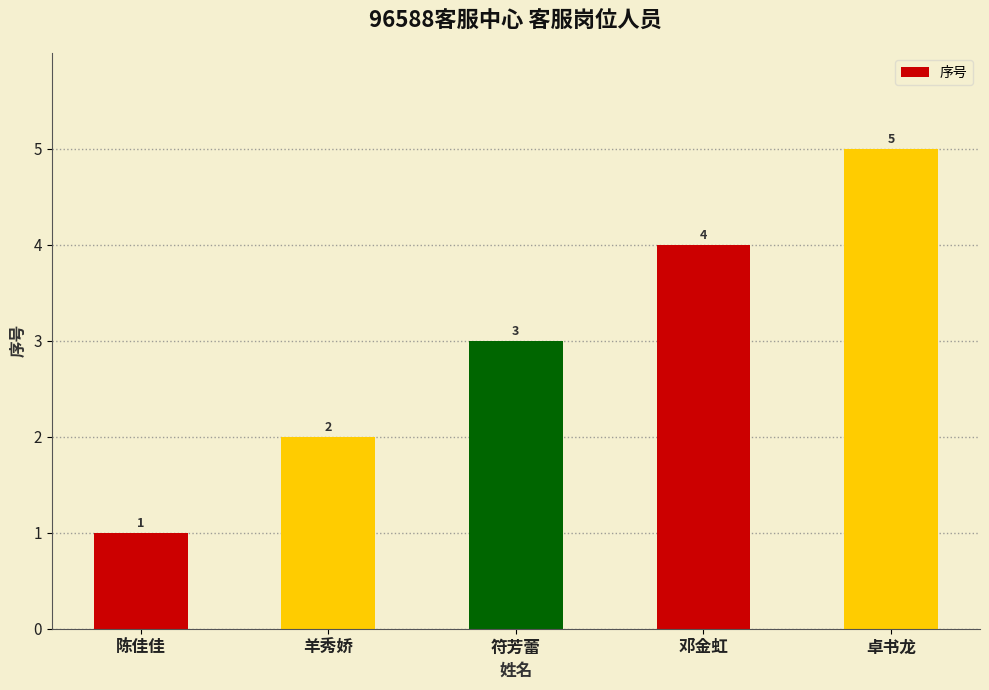

What is the sum of the values at 卓书龙 and 符芳蕾?

8